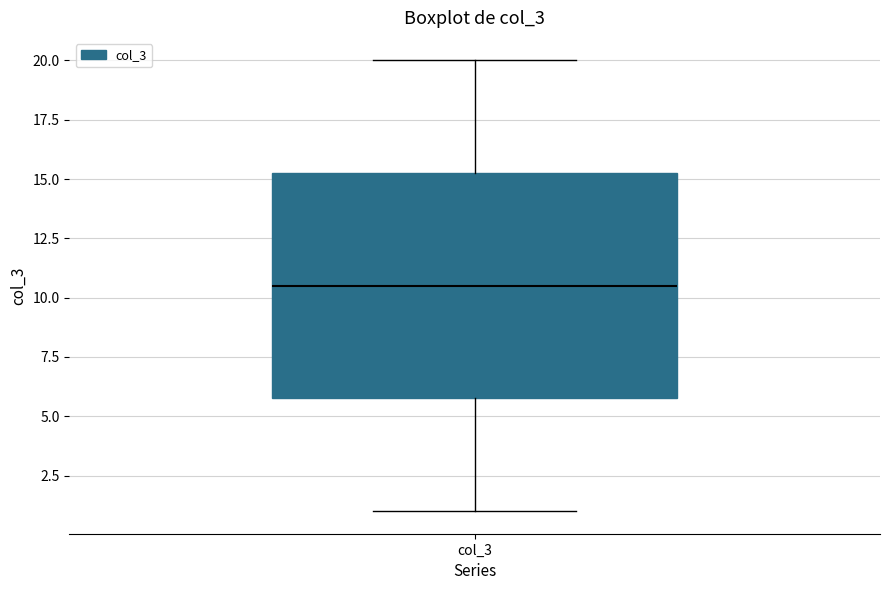

Transcribe this box plot: give where the median line is, the range the box spans, and where the two whiskers end, as read against the y-axis. The values are not printed on the chart, so give them approximately, as read against the axis.

median 10.5, box 6.0 to 15.5, whiskers 1.0 to 20.0